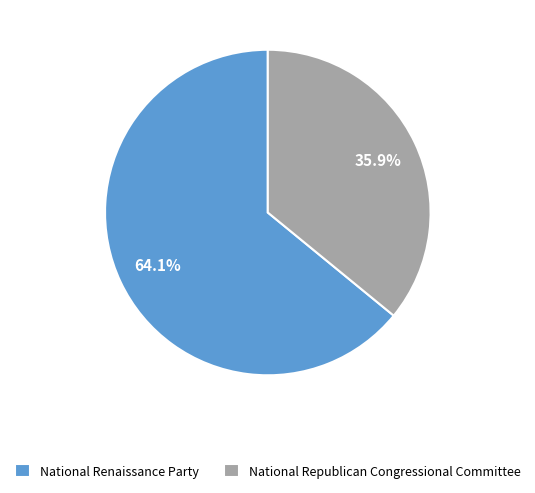

To the nearest percent, what is the difference between the largest and smallest slice percentages?

28%